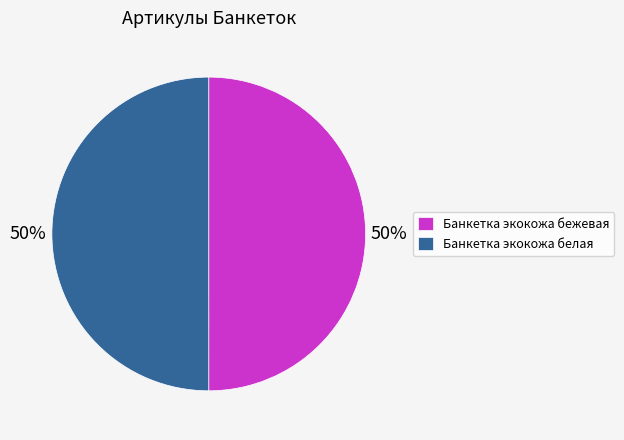

What is the ratio of the value at Банкетка экокожа бежевая to the value at Банкетка экокожа белая?

1.0